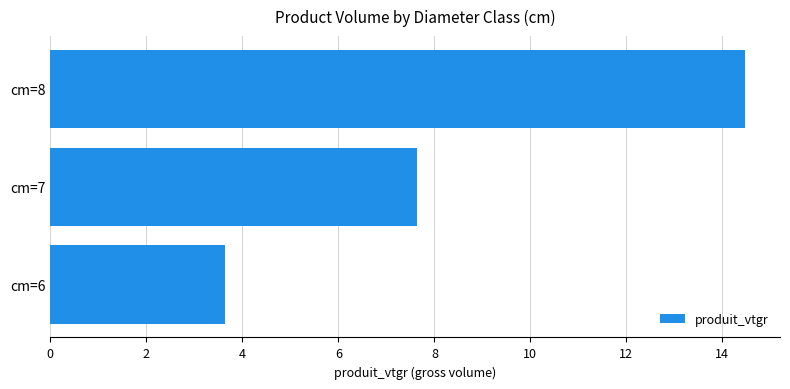

Reading top to bottom, extract all data points from this chart.

14.5	7.6	3.6